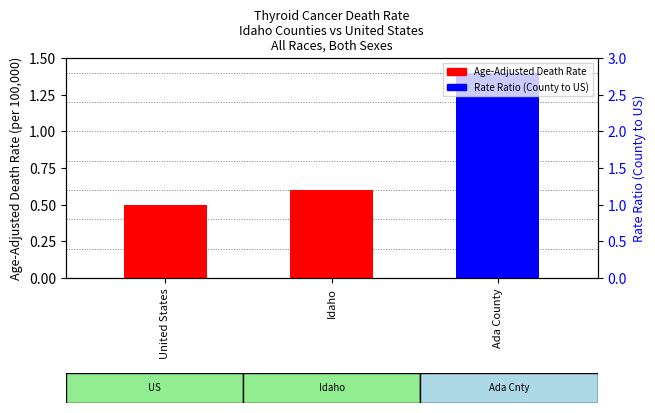

The value of Rate Ratio (County to US) at Idaho is -0.6. True or false?

False